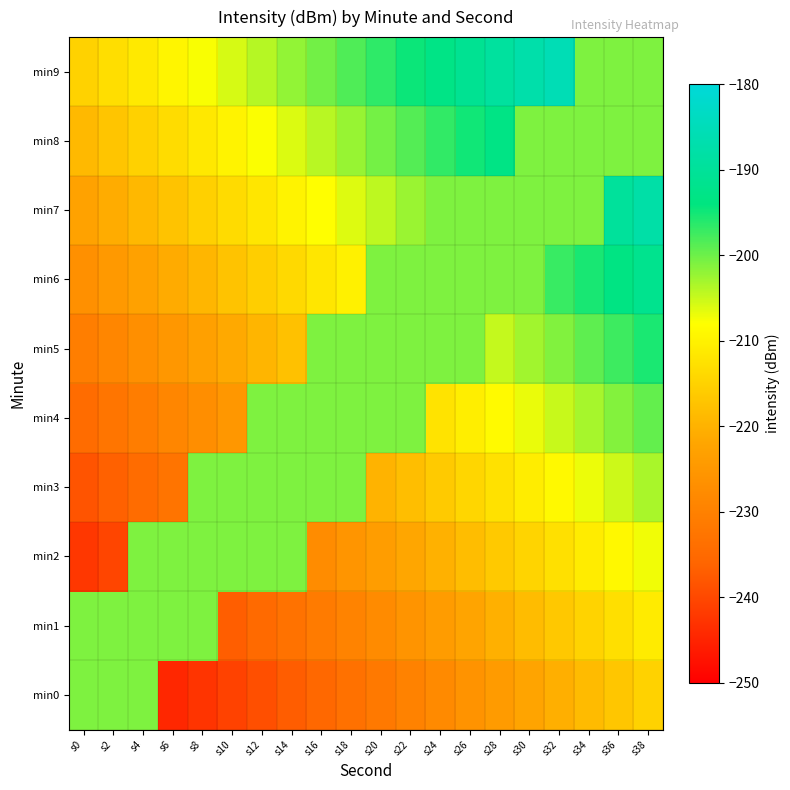

Between s22 and s28, which series saw the biggest shift?

min4